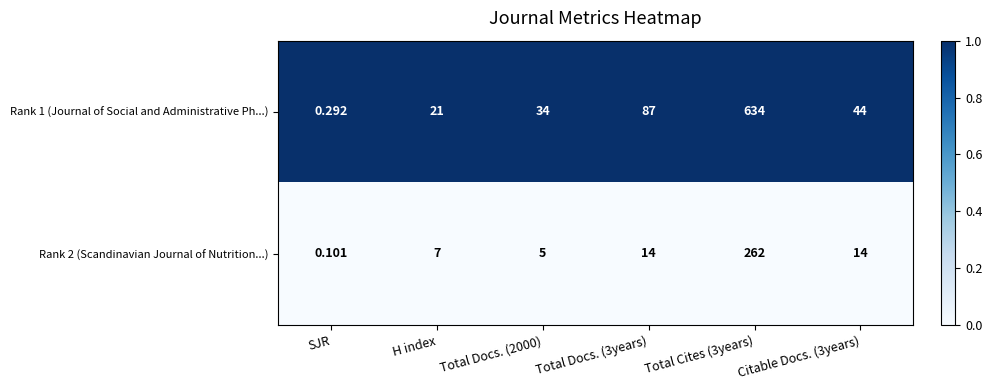

What is the difference between the highest and lowest values at Total Cites (3years)?

372.0